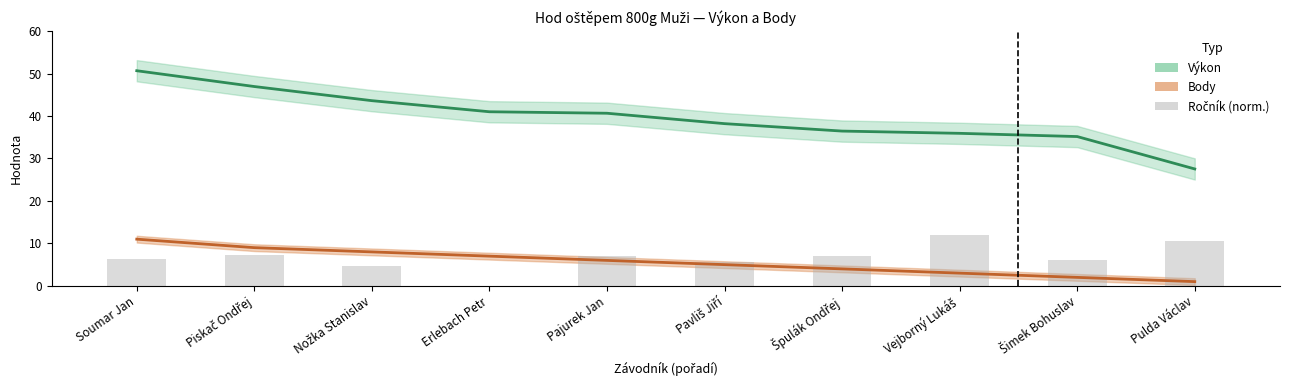

At Pavliš Jiří, list the series in order from smallest to largest.

Body, Ročník (norm.), Výkon